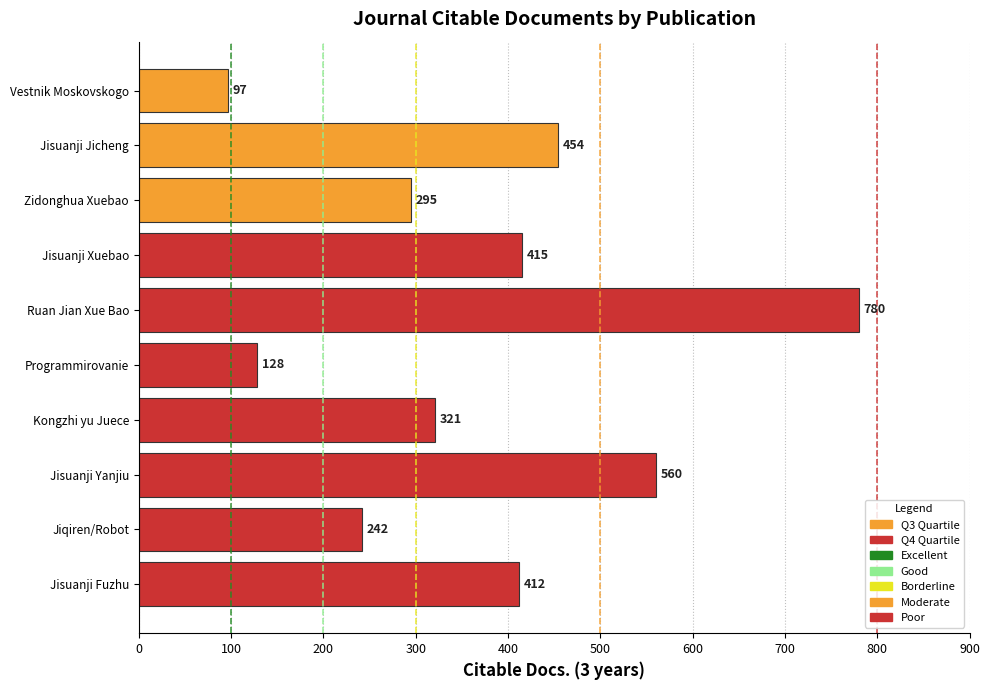

What is the difference between the maximum and minimum values?

683